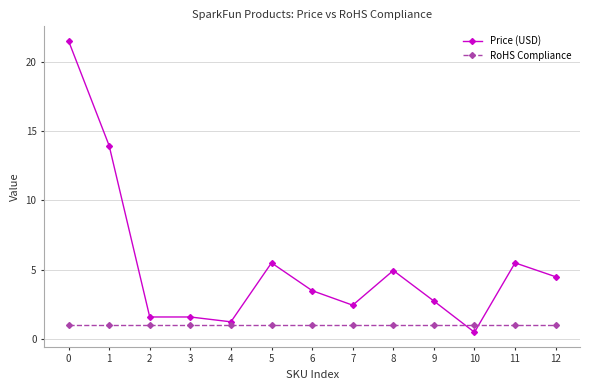

True or false: Price (USD) has more than 0 points higher than both neighbors.

True